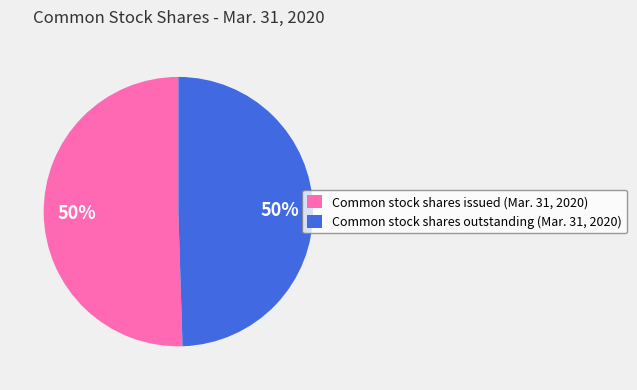

To the nearest percent, what is the average slice percentage?

50%